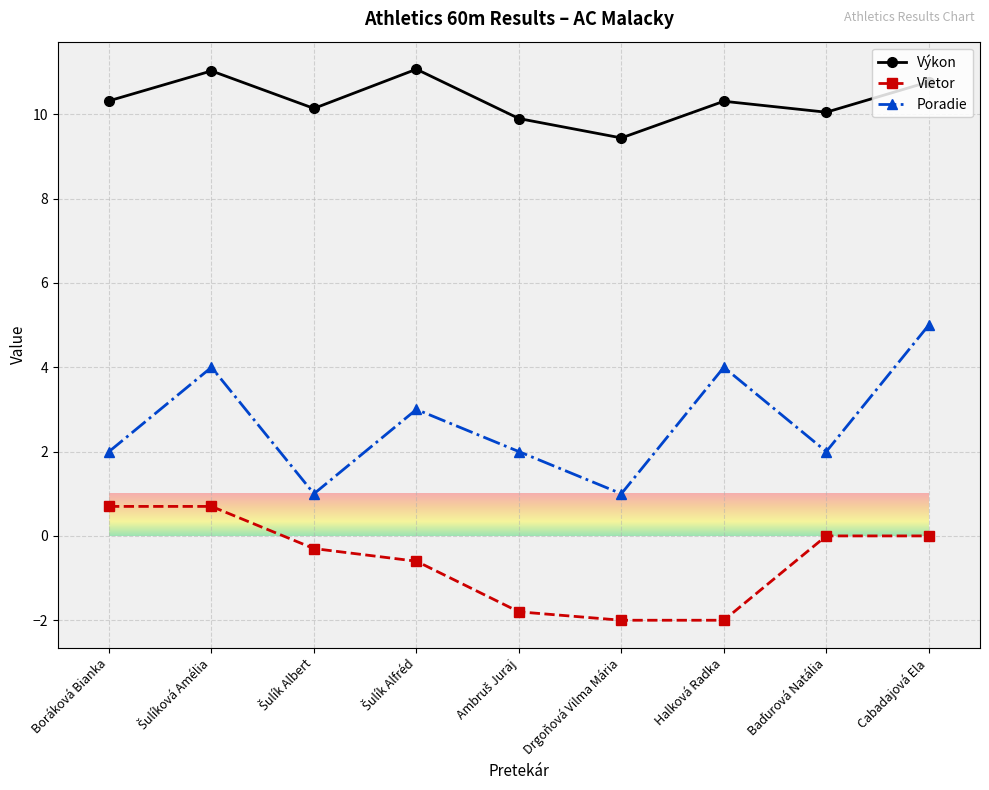

In Výkon, how many points are lower than both neighbors (excluding endpoints)?

3